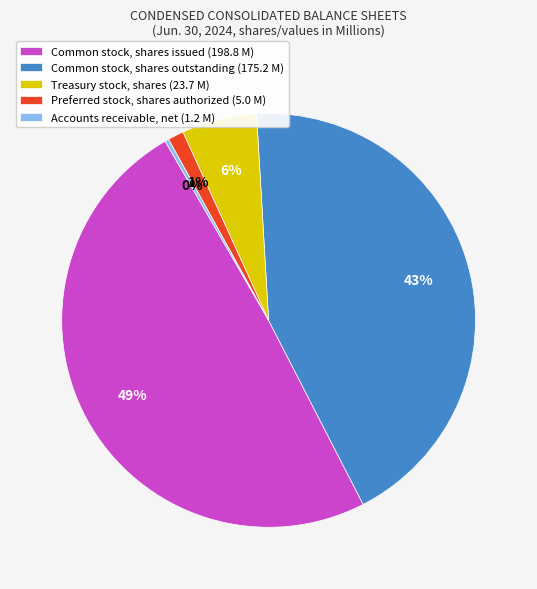

Is there any slice that represents more than half of the pie?

No